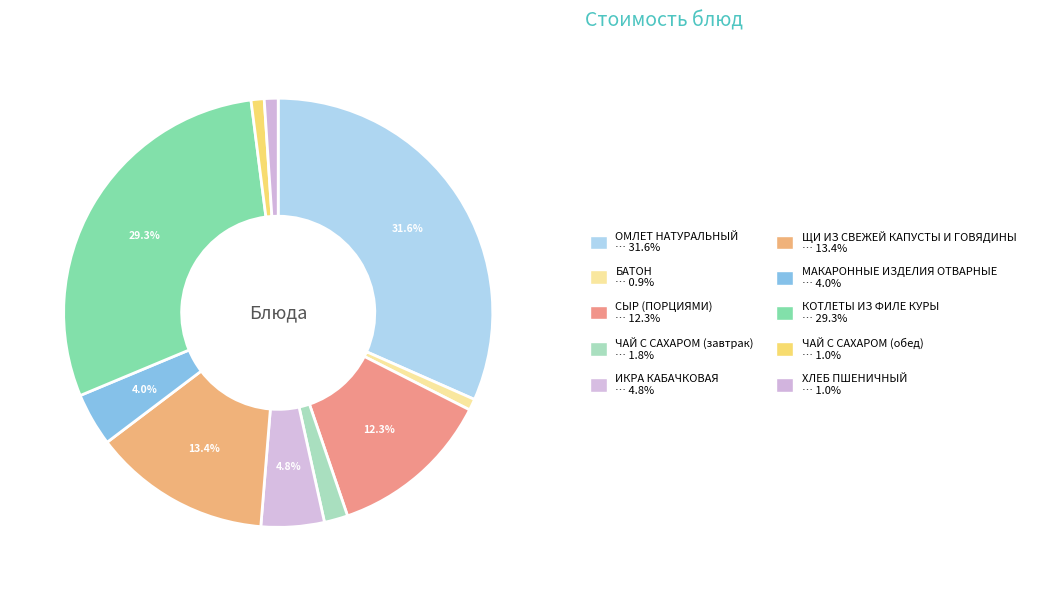

Does ОМЛЕТ НАТУРАЛЬНЫЙ account for over 50% of the chart?

No